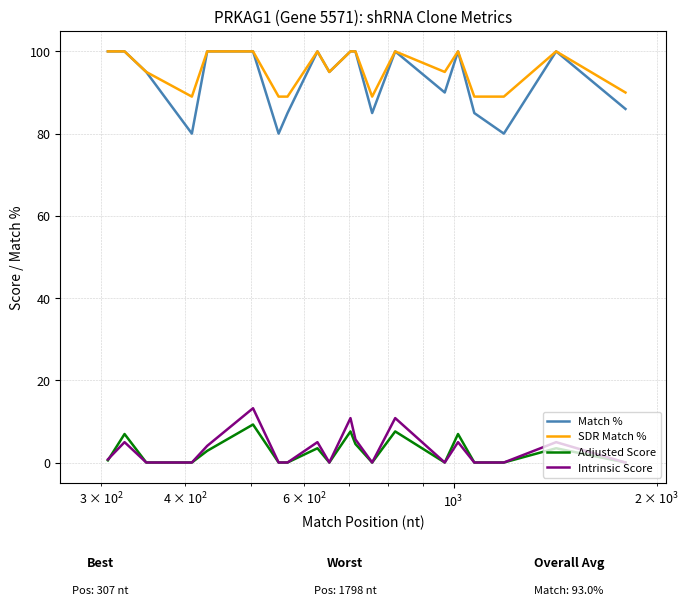

What is the maximum value shown in the chart?

100.0